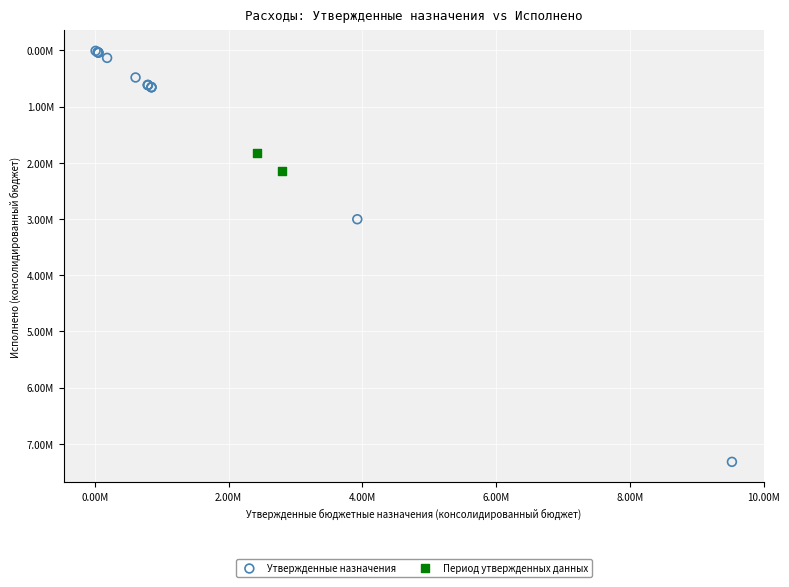

Which series has the largest Y range (max minus min)?

Утвержденные назначения